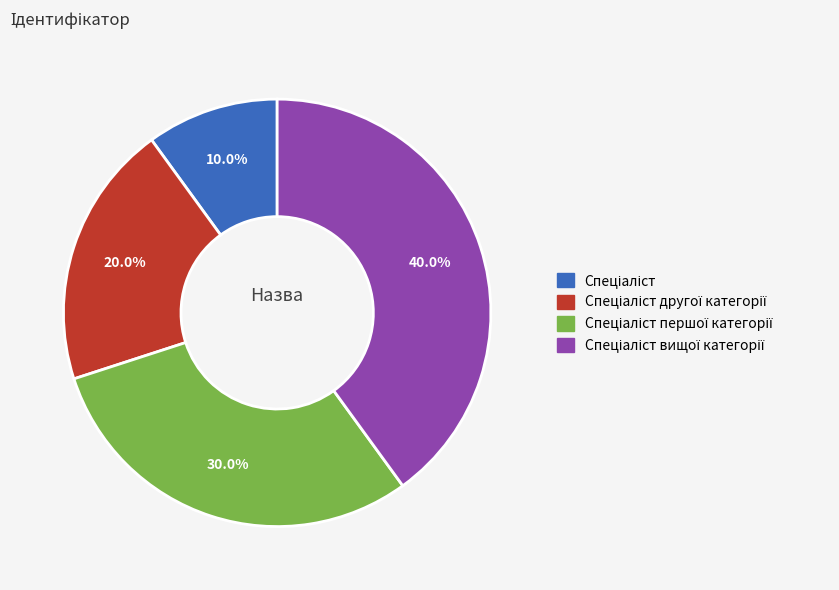

Is there a majority slice in this chart?

No